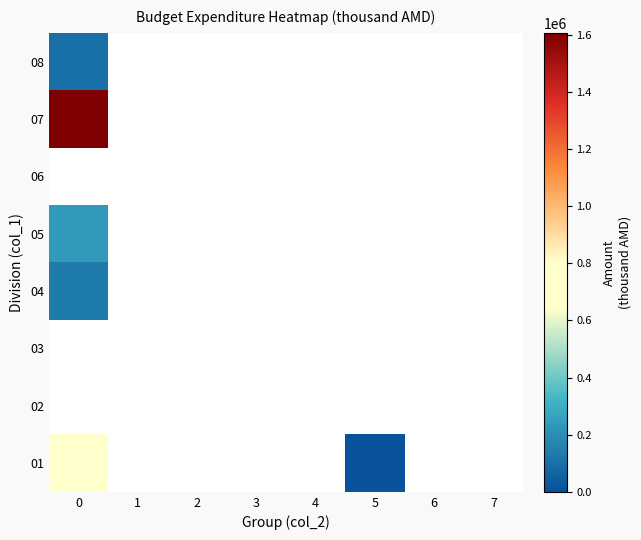

At how many categories does at least one series exceed 996104?

1